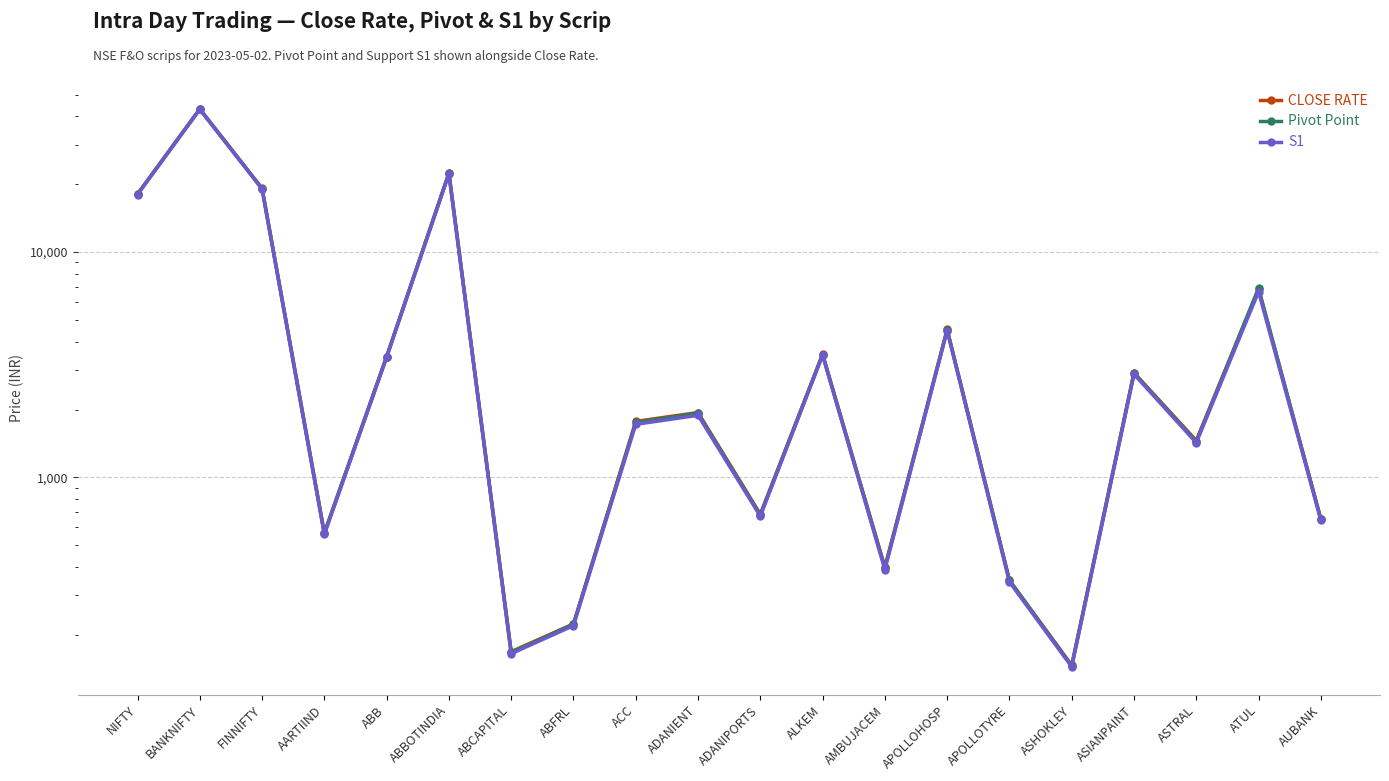

List the series in order of their peak value, lowest first.

S1, Pivot Point, CLOSE RATE